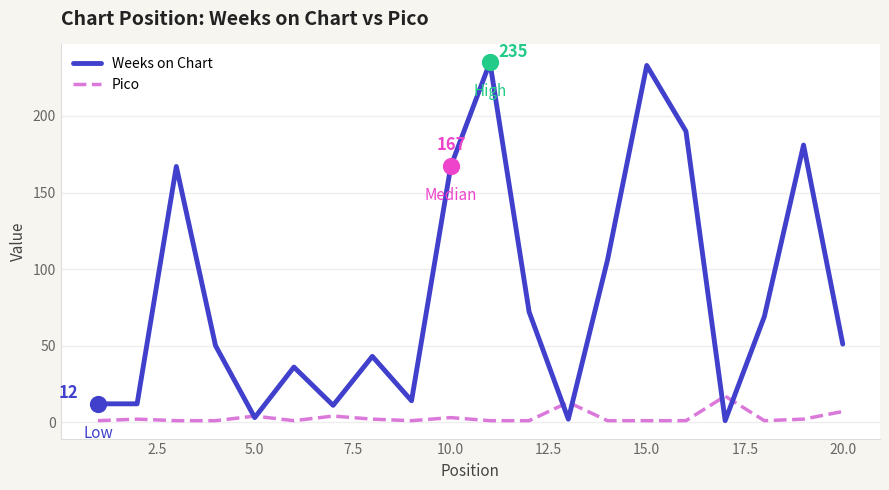

Which series has the widest spread of values?

Weeks on Chart